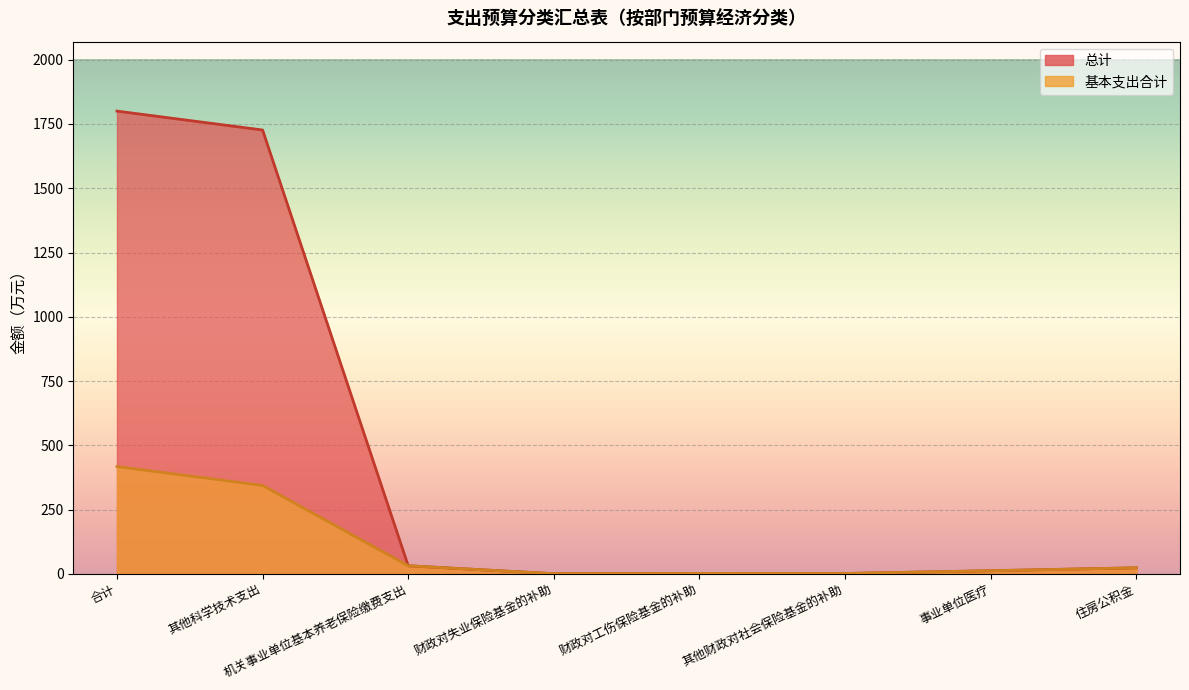

Rank the series by their maximum value, from lowest to highest.

基本支出合计, 总计